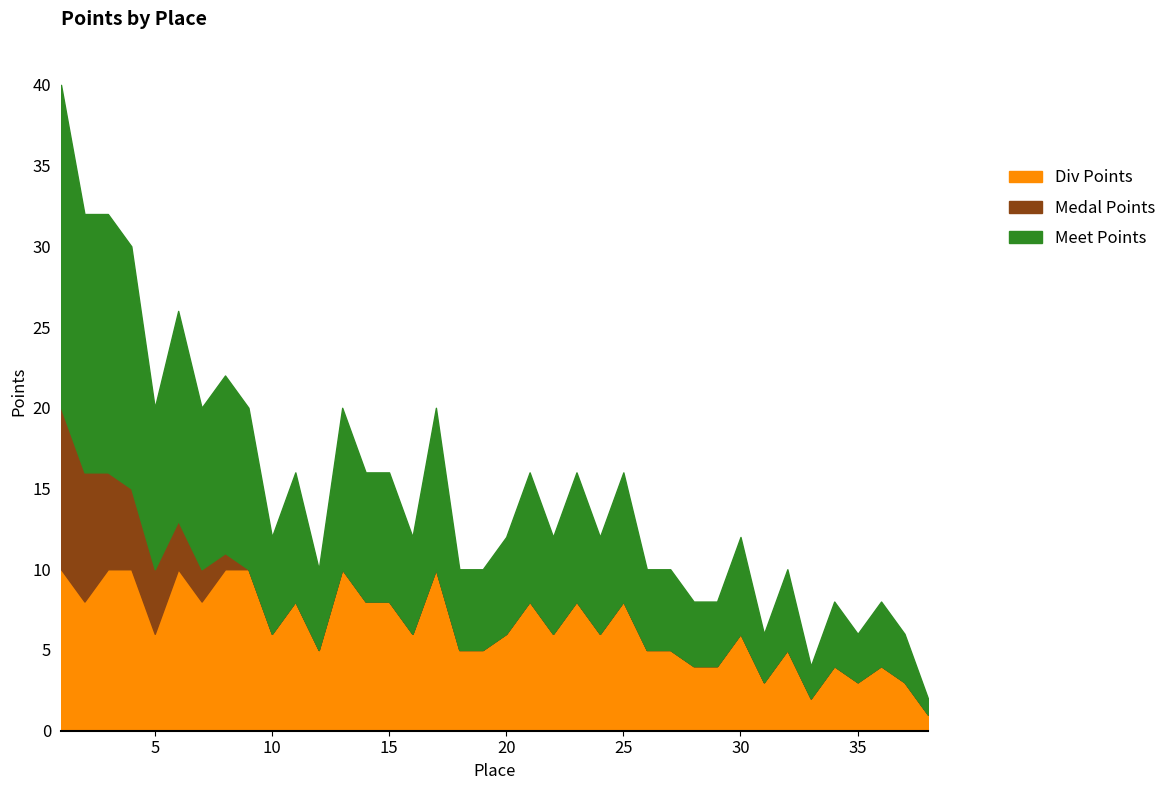

Does the chart have visible grid lines?

No